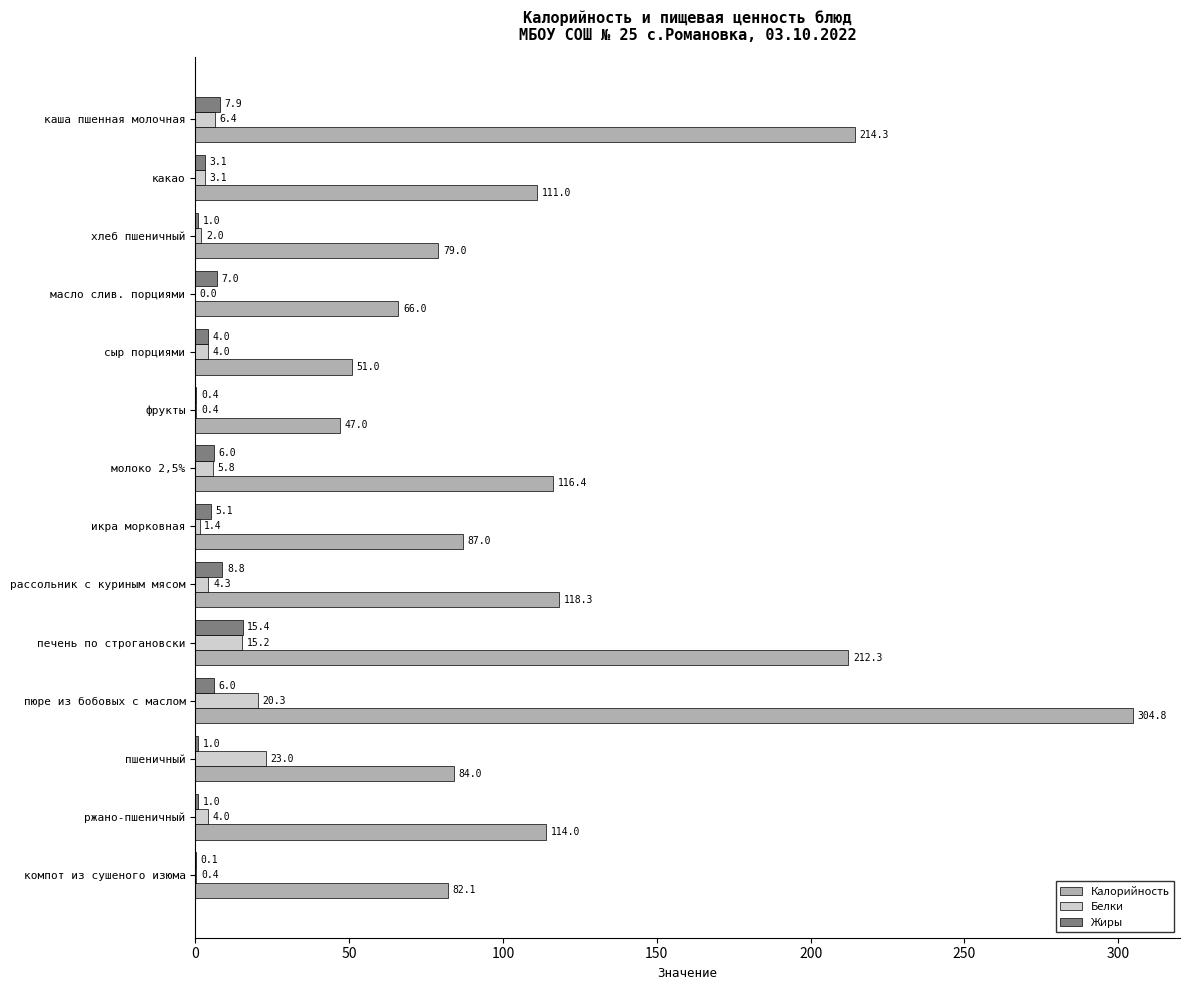

Which series changed the most between каша пшенная молочная and какао?

Калорийность